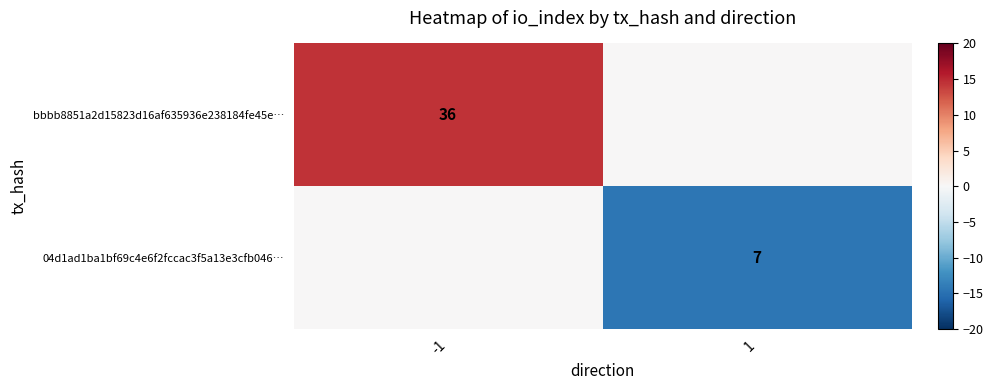

True or false: 04d1ad1ba1bf69c4e6f2fccac3f5a13e3cfb046… has a value of 7 at 1.

True